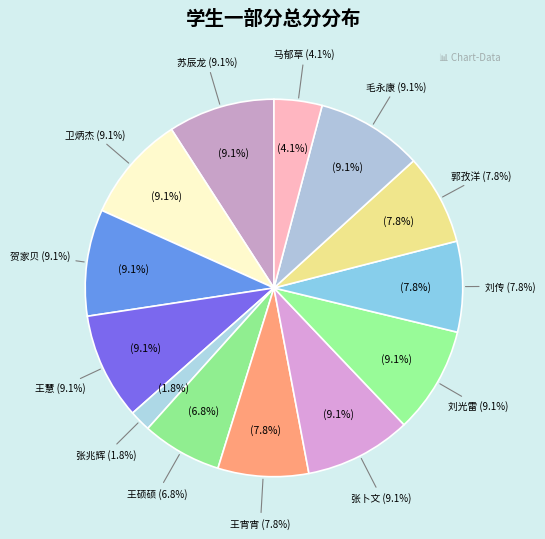

Rank the categories by value from lowest to highest.

张兆辉, 马郁草, 王硕硕, 王宵宵, 刘传, 郭孜洋, 苏辰龙, 卫炳杰, 贺家贝, 王慧, 张卜文, 刘光雷, 毛永康